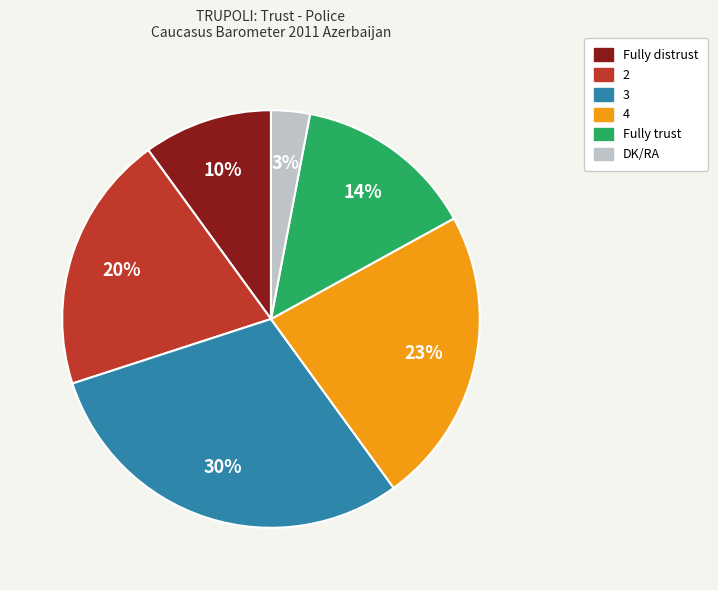

To the nearest percent, what percentage of the pie is 3?

30%